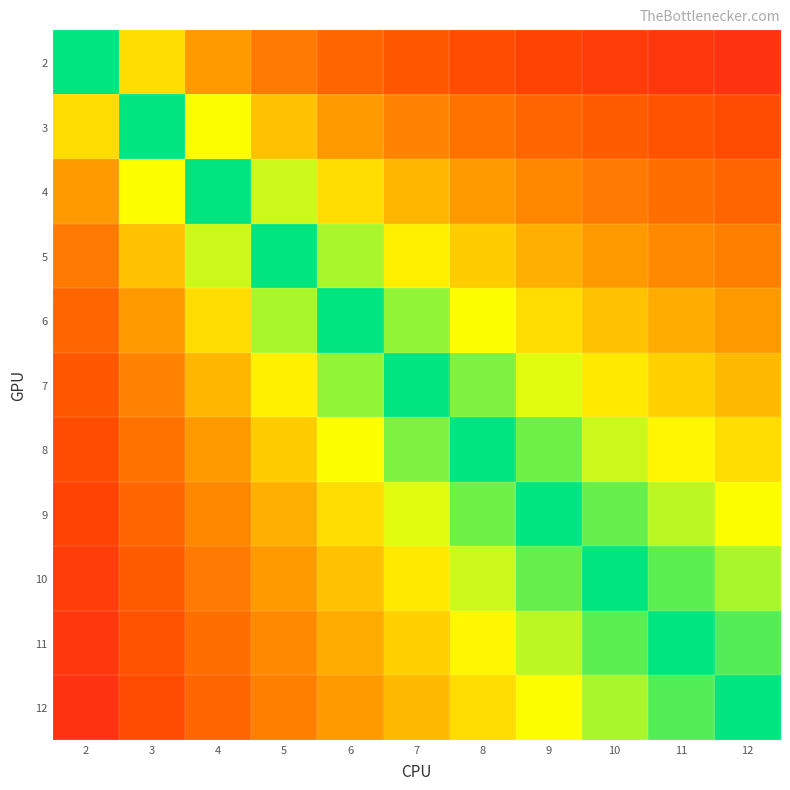

What is the spread (max minus min) of values at 6?

0.7